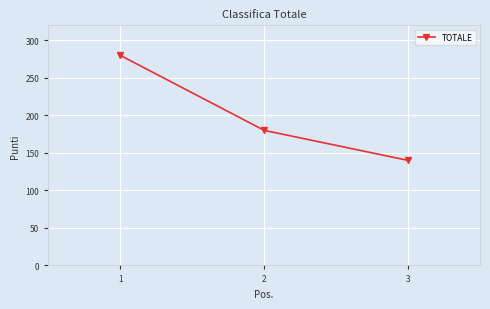

What is the minimum value shown in the chart?

140